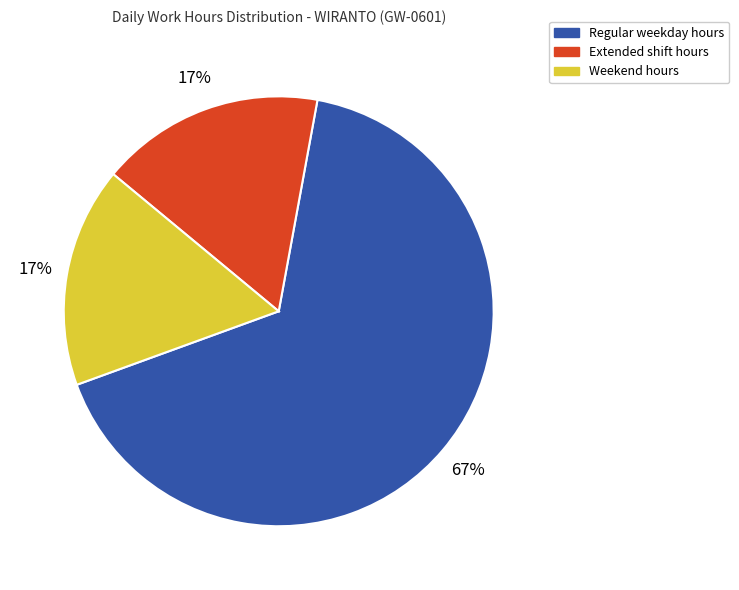

To the nearest percent, what is the difference between the largest and smallest slice percentages?

50%